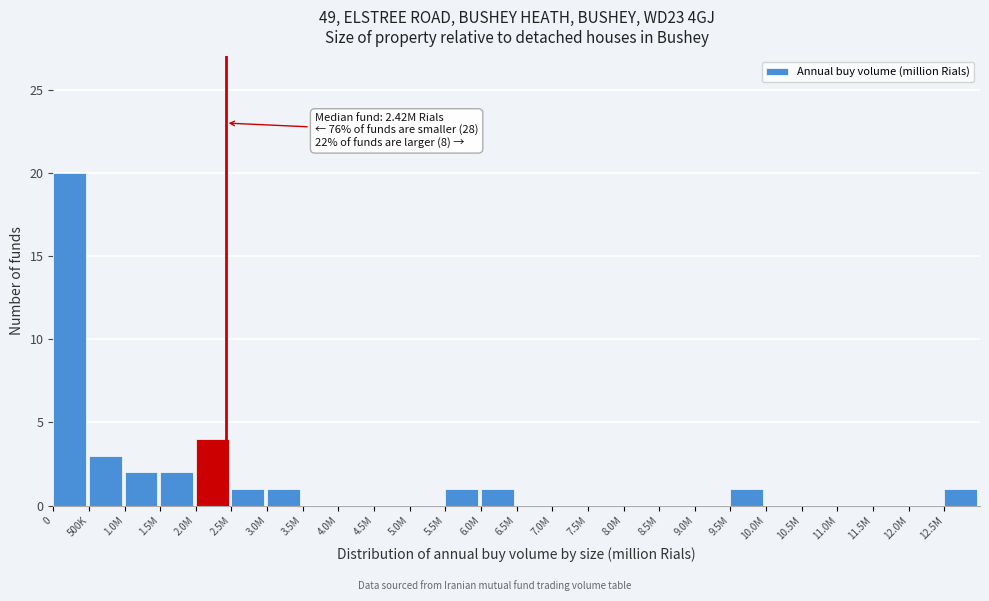

Reading left to right, what are all the values shown in this chart?

0=20	500K=3	1.0M=2	1.5M=2	2.0M=4	2.5M=1	3.0M=1	3.5M=0	4.0M=0	4.5M=0	5.0M=0	5.5M=1	6.0M=1	6.5M=0	7.0M=0	7.5M=0	8.0M=0	8.5M=0	9.0M=0	9.5M=1	10.0M=0	10.5M=0	11.0M=0	11.5M=0	12.0M=0	12.5M=1